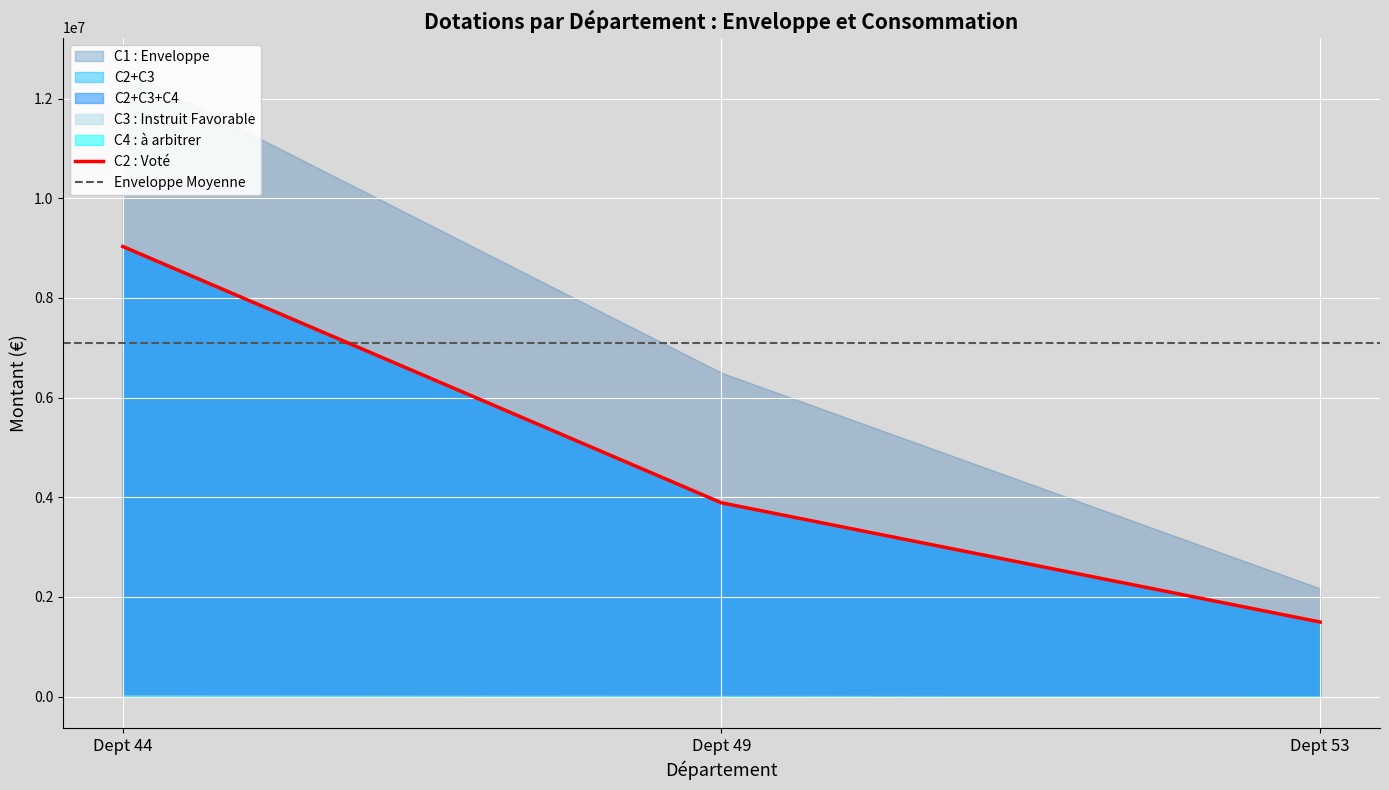

What is the highest value of the C3 : Instruit Favorable series?

16500.0